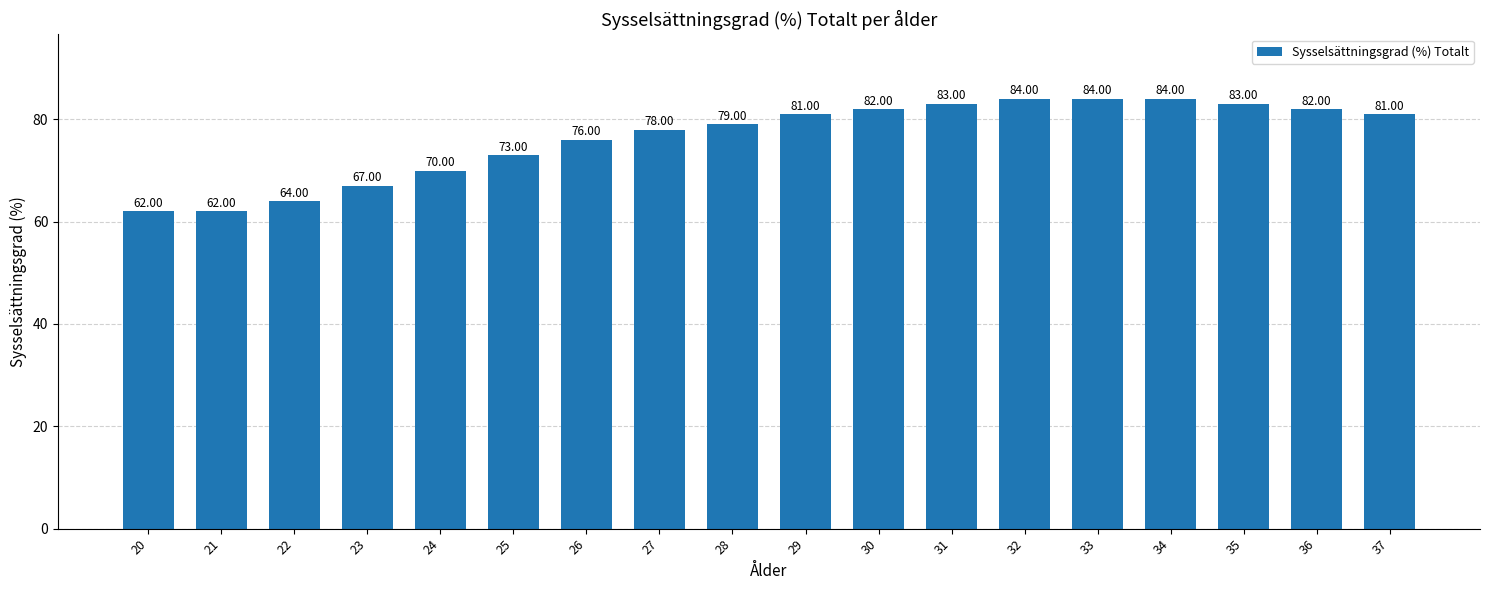

How many data points are less than 81?

9